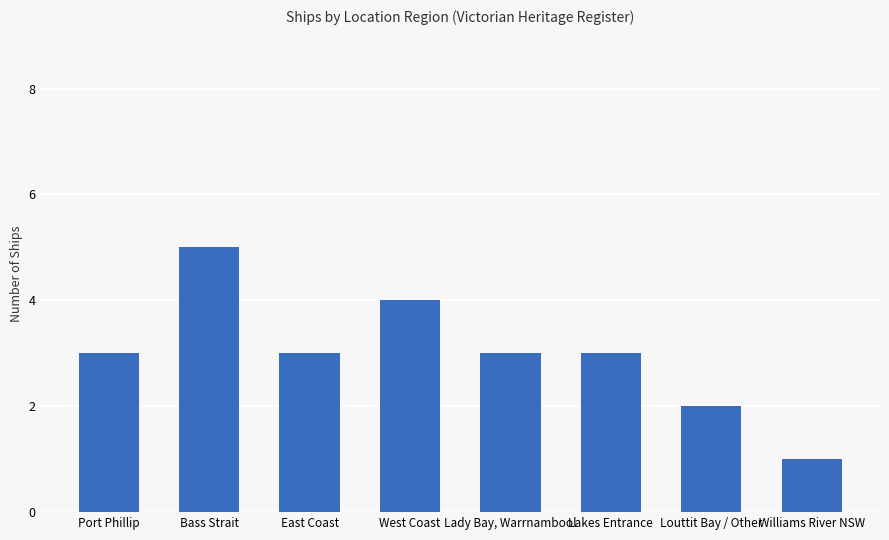

What is the approximate value at Williams River NSW?

1